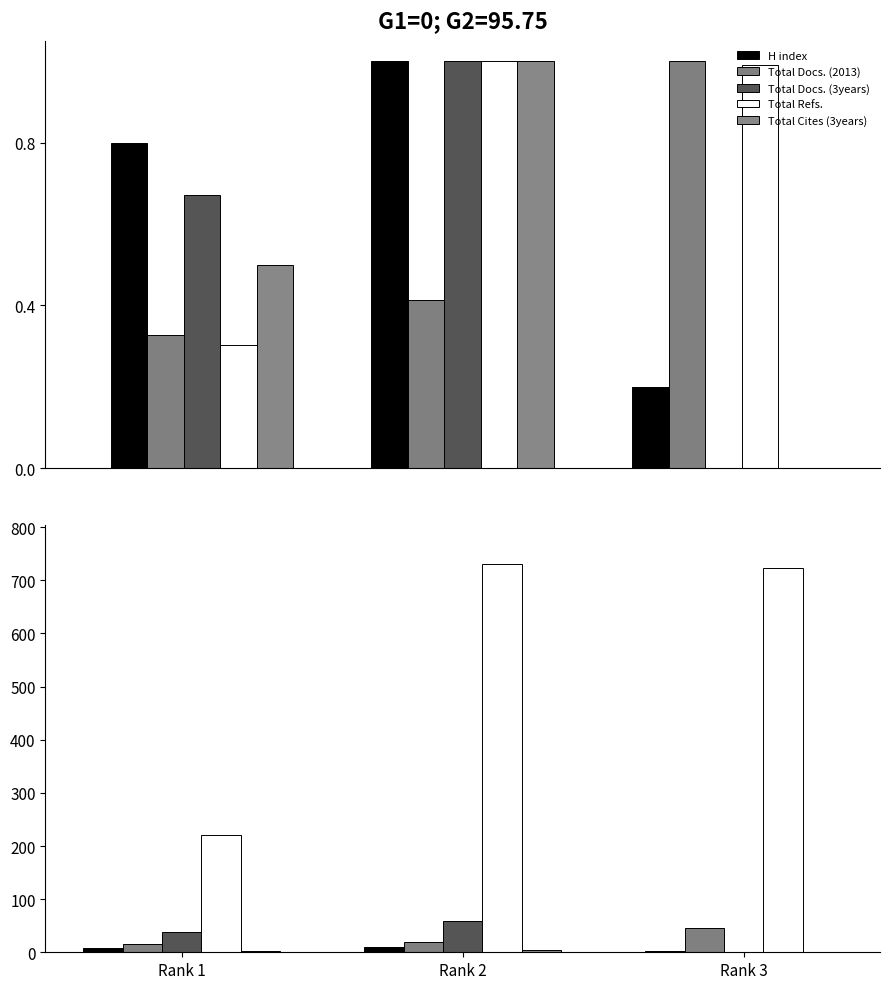

What is the value of the Total Docs. (2013) bar at the 2nd from the left?

19